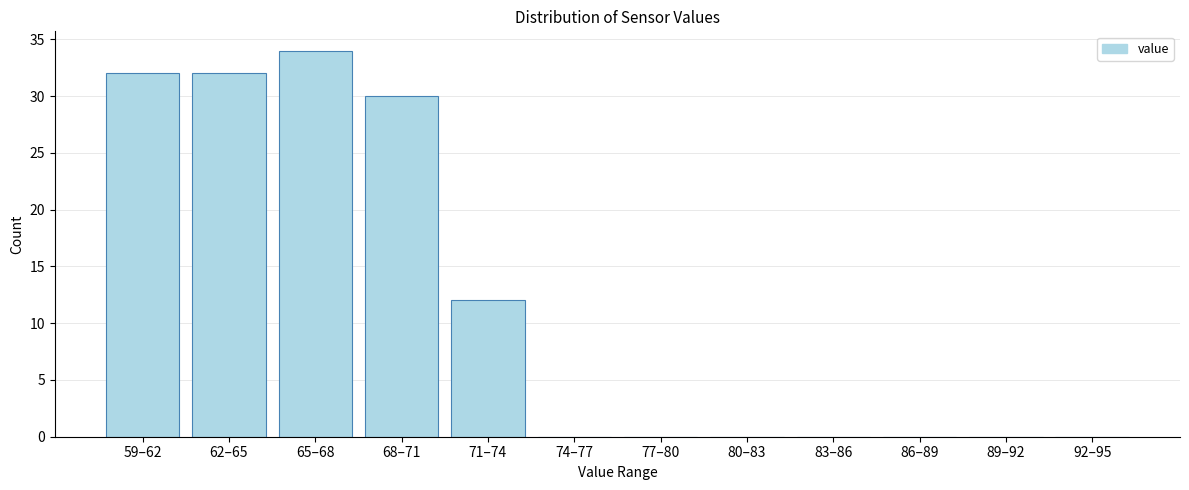

Reading left to right, what are all the values shown in this chart?

59–62=32	62–65=32	65–68=34	68–71=30	71–74=12	74–77=0	77–80=0	80–83=0	83–86=0	86–89=0	89–92=0	92–95=0